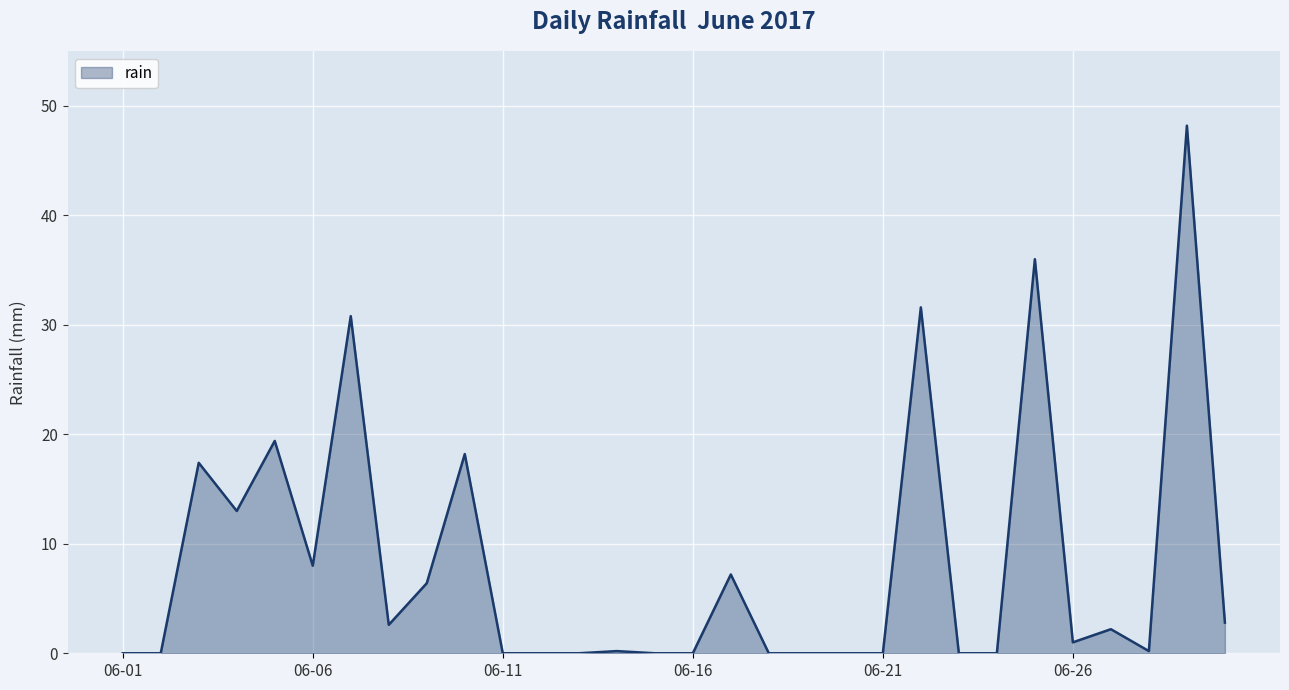

What is the greatest value displayed?

48.2